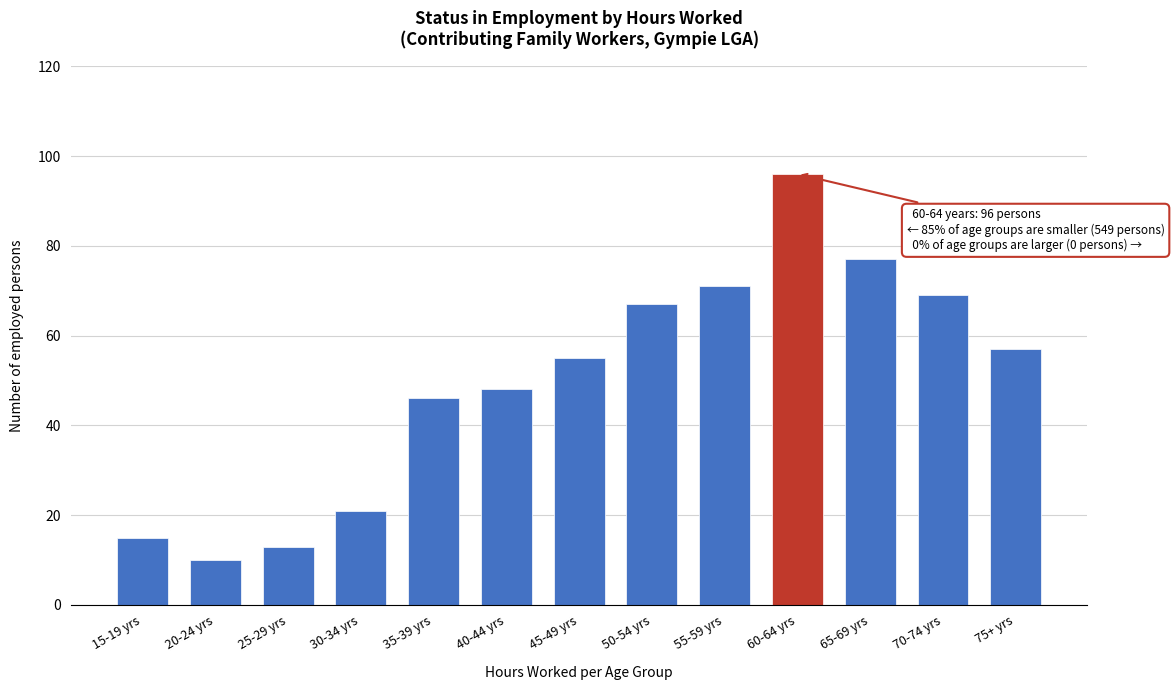

Reading left to right, transcribe all the data shown in this chart.

15-19 yrs=15	20-24 yrs=10	25-29 yrs=13	30-34 yrs=21	35-39 yrs=46	40-44 yrs=48	45-49 yrs=55	50-54 yrs=67	55-59 yrs=71	60-64 yrs=96	65-69 yrs=77	70-74 yrs=69	75+ yrs=57